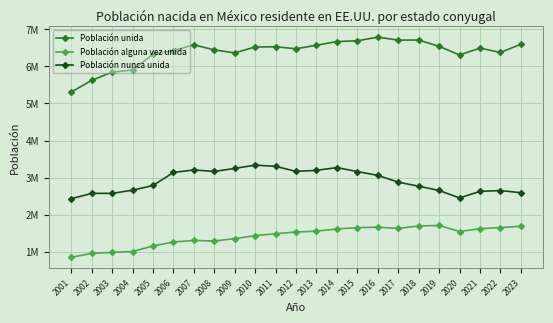

In Población unida, how many points are higher than both neighbors (excluding endpoints)?

5